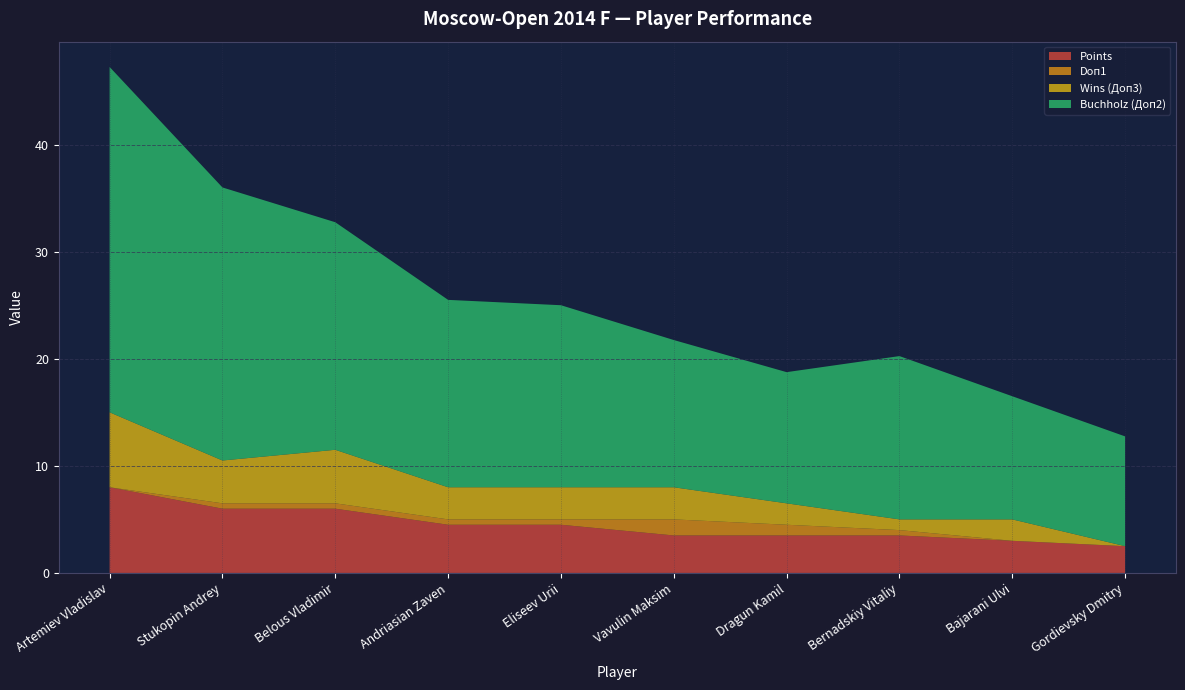

Reading left to right, transcribe all the data shown in this chart.

Points: 8.0	6.0	6.0	4.5	4.5	3.5	3.5	3.5	3.0	2.5
Buchholz (Доп2): 32.2	25.5	21.2	17.5	17.0	13.8	12.2	15.2	11.5	10.2
Wins (Доп3): 7.0	4.0	5.0	3.0	3.0	3.0	2.0	1.0	2.0	0.0
Doп1: 0.0	0.5	0.5	0.5	0.5	1.5	1.0	0.5	0.0	0.0